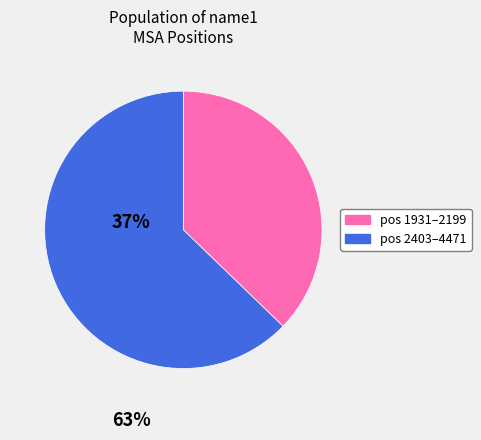

Is there a majority slice in this chart?

Yes